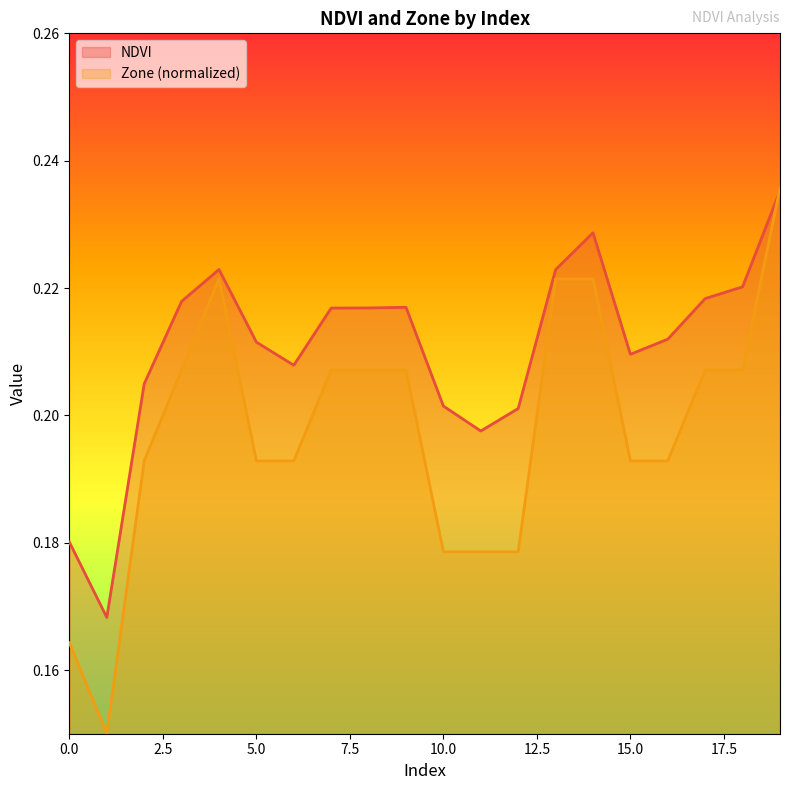

Which series has the largest range (max minus min)?

Zone (normalized)